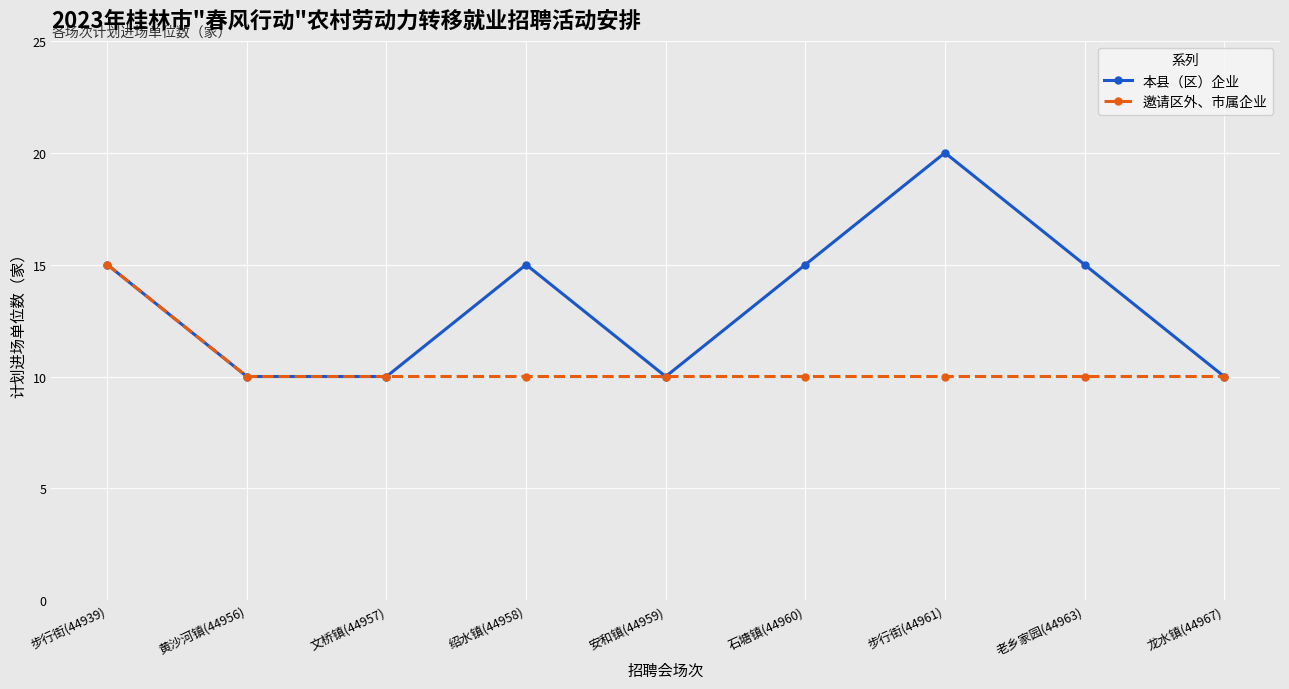

At how many categories does at least one series exceed 16?

1